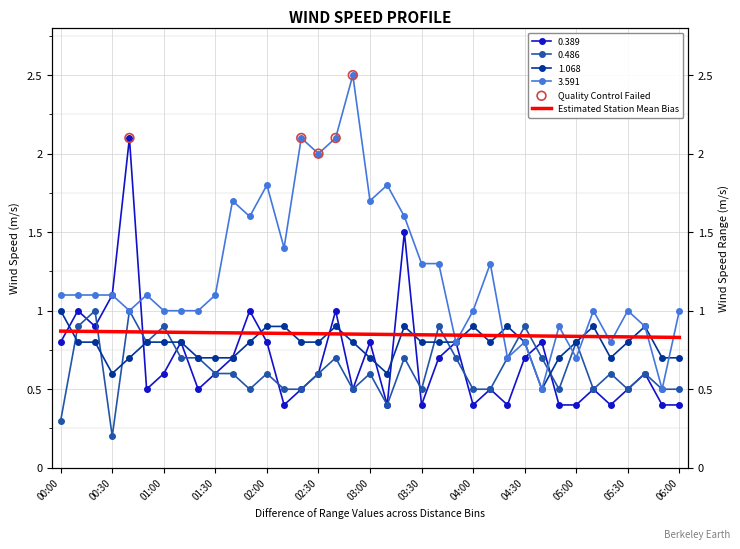

Which series contains the highest Y value?

3.591